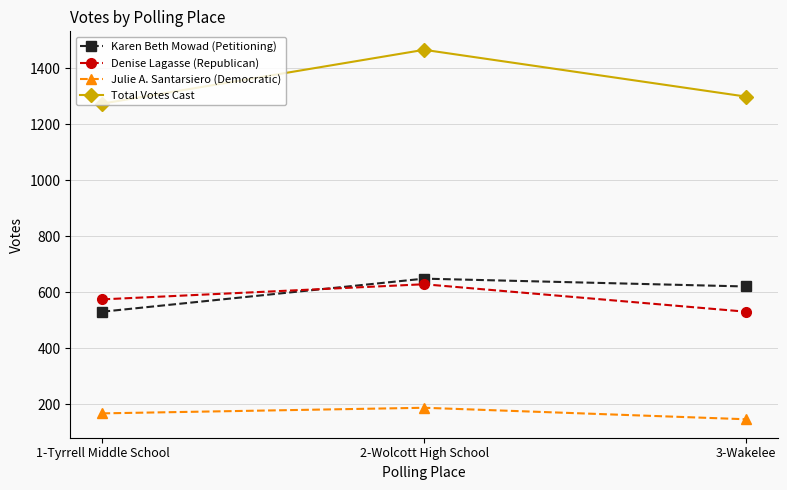

Which series changed the most between 1-Tyrrell Middle School and 2-Wolcott High School?

Total Votes Cast